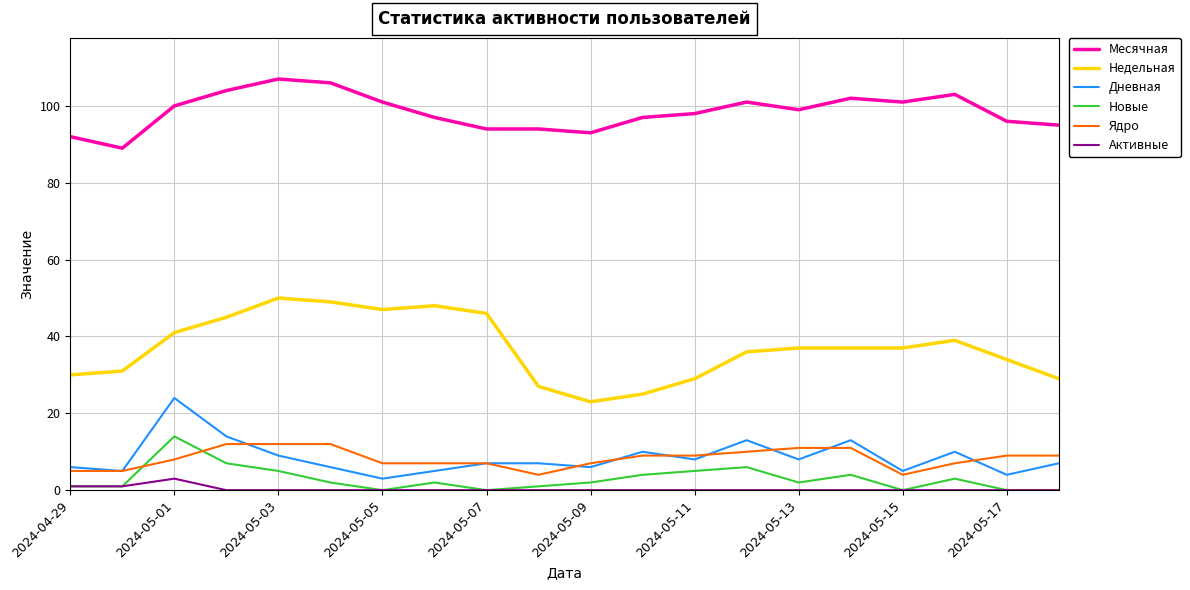

Rank the series by their maximum value, from lowest to highest.

Активные, Ядро, Новые, Дневная, Недельная, Месячная